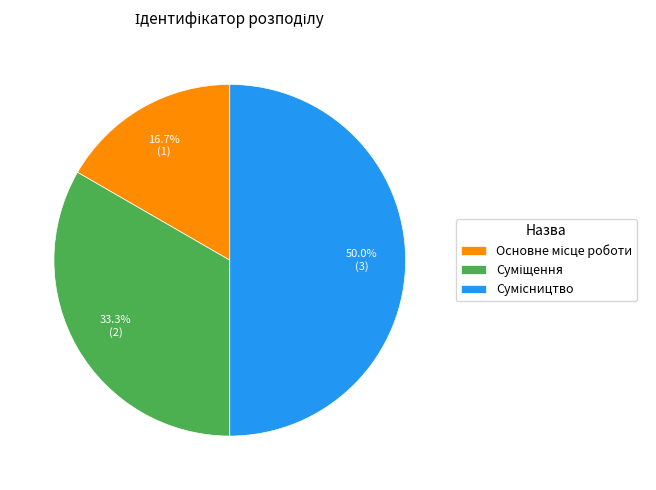

What portion of the pie excludes Сумісництво?

50.0%